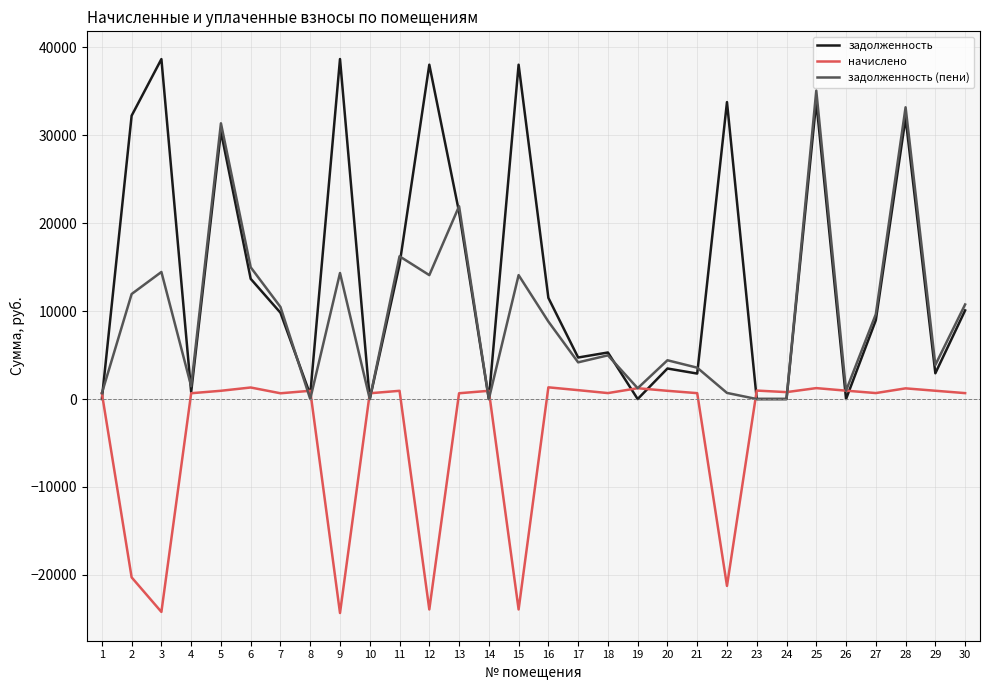

What are all the series names shown in the legend?

задолженность, начислено, задолженность (пени)